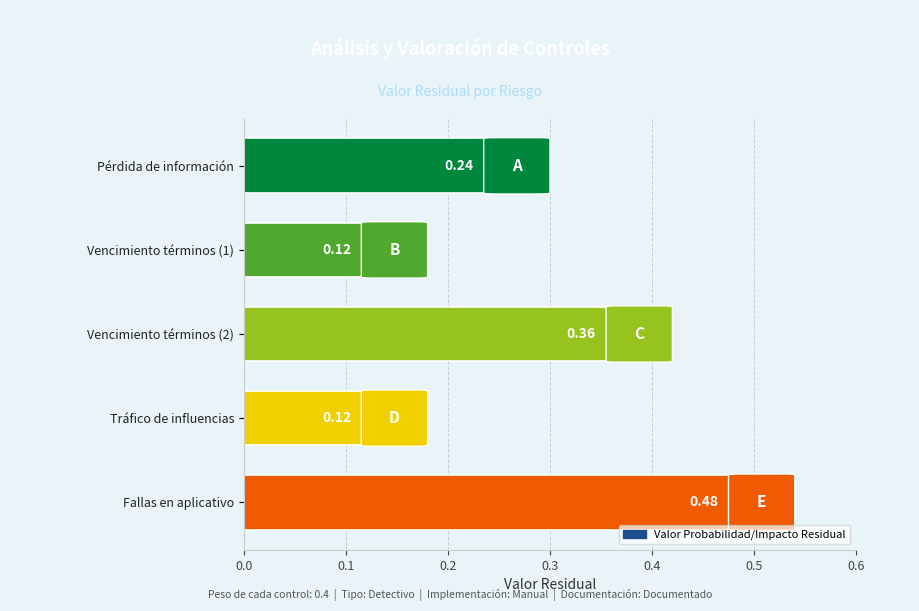

What is the change in value from Fallas en aplicativo to Tráfico de influencias?

-0.4